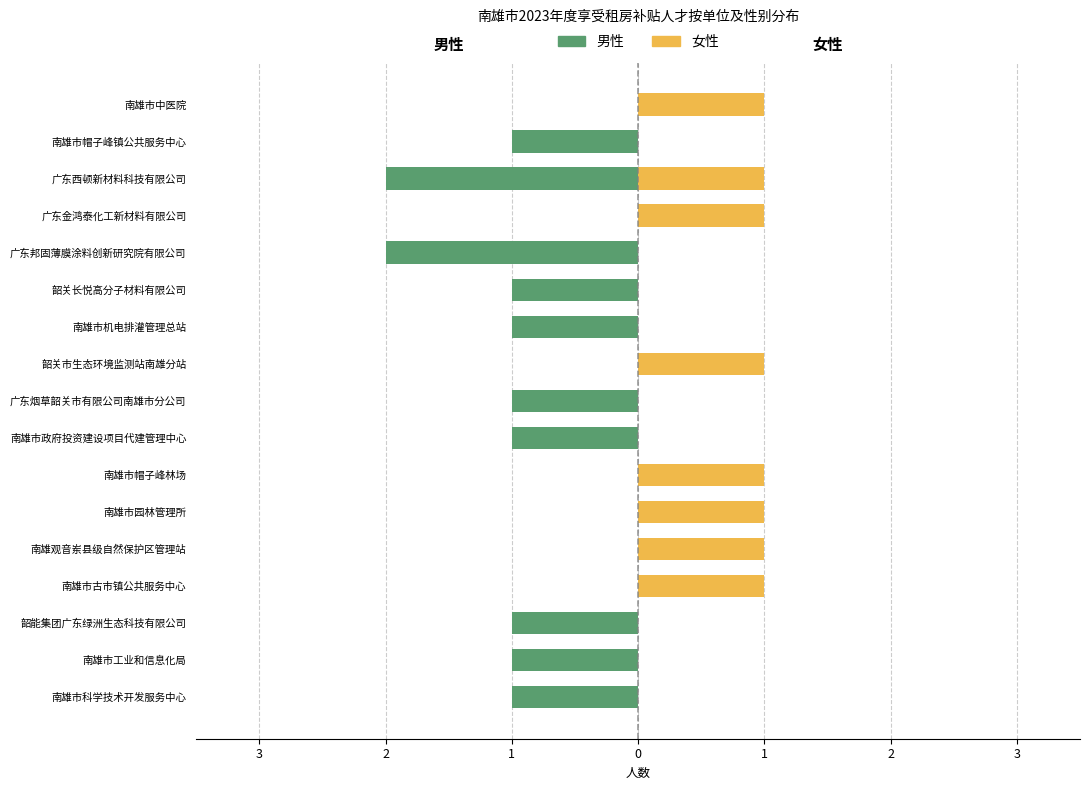

Is it true that 女性 (Female) equals 1 at 南雄市中医院?

False